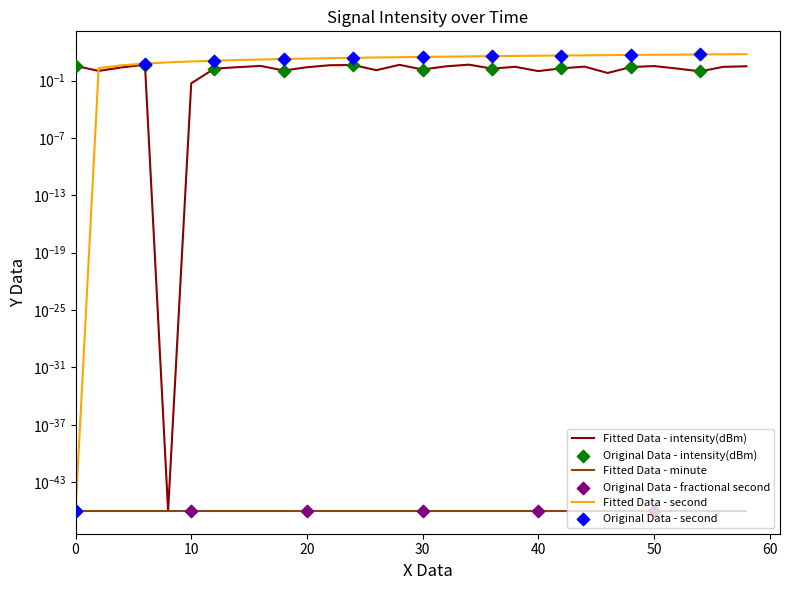

Which series has the largest total across all categories?

second